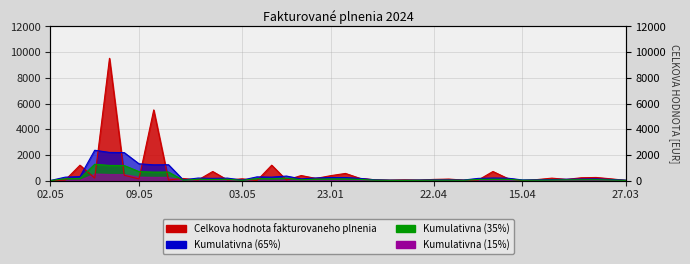

How many points are higher than both their immediate neighbors (excluding endpoints)?

14